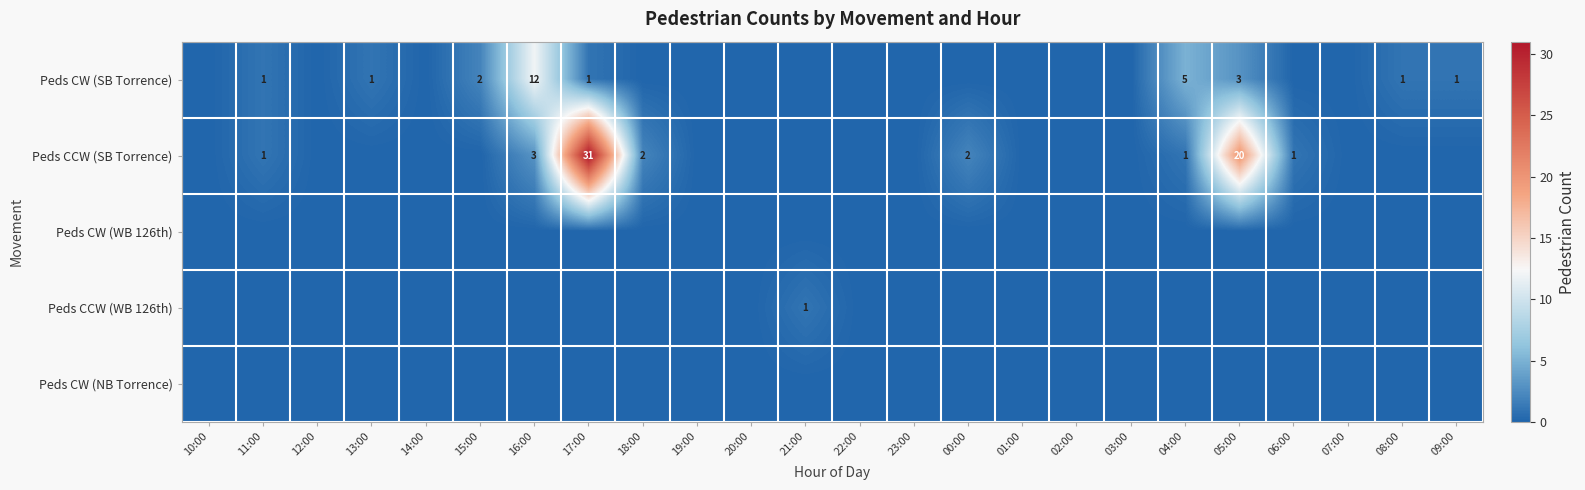

The value of Peds CW (SB Torrence) at 11:00 is 1. True or false?

True